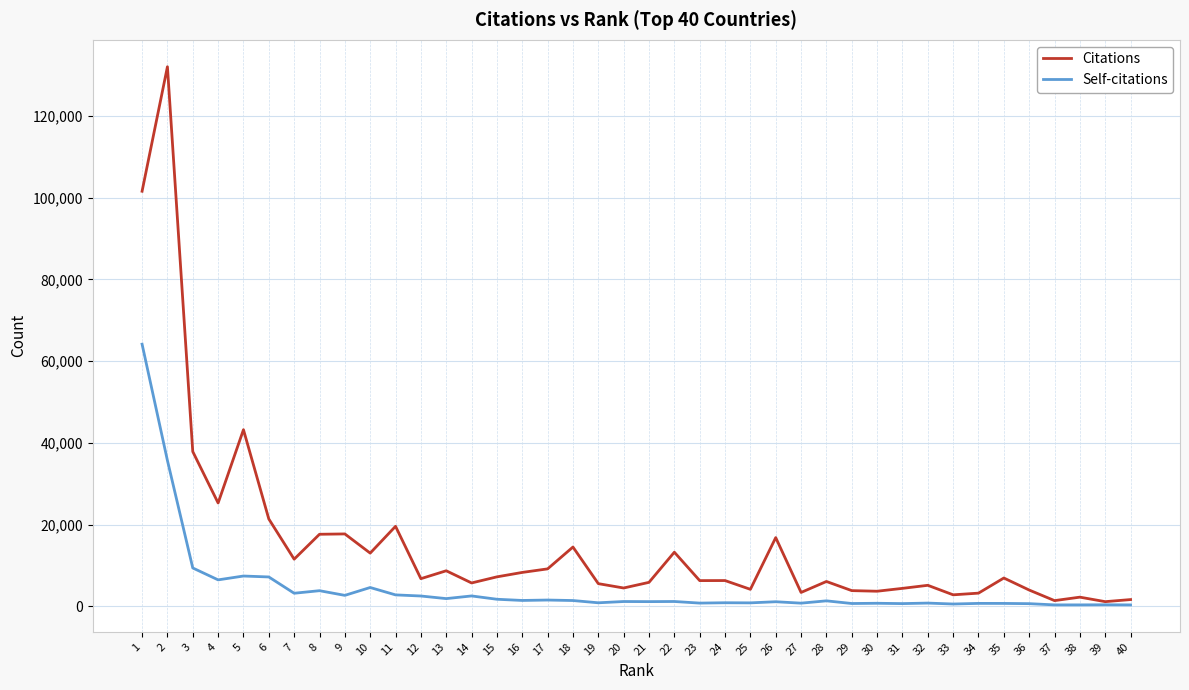

What is the greatest value displayed?

132092